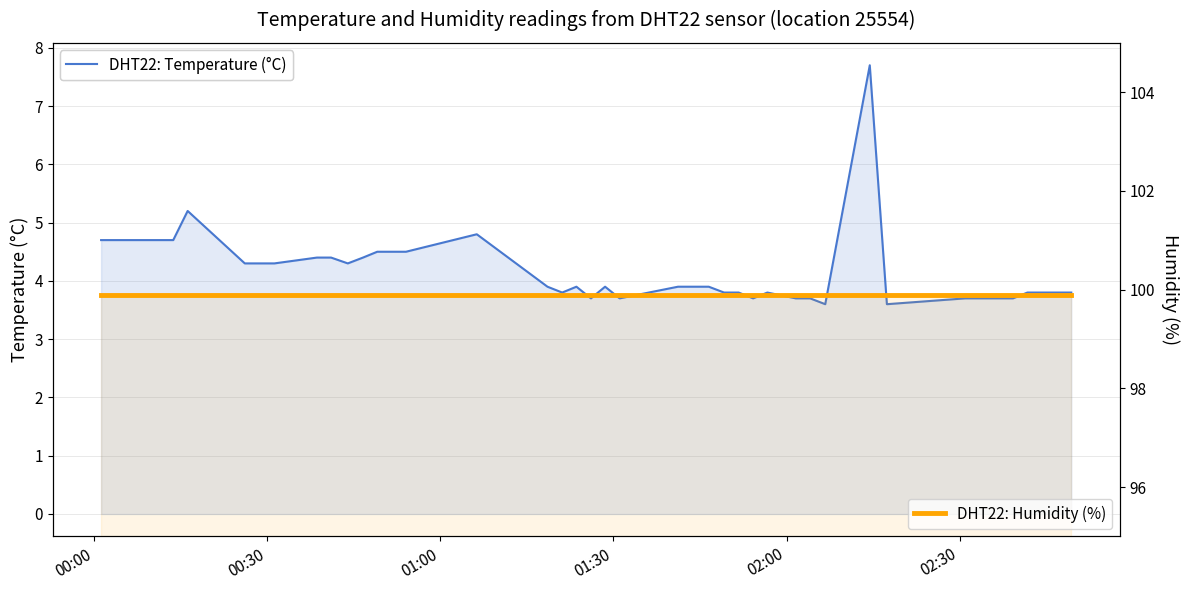

Is the value of DHT22: Temperature (°C) at 10 greater than the value of DHT22: Humidity (%) at 37?

No